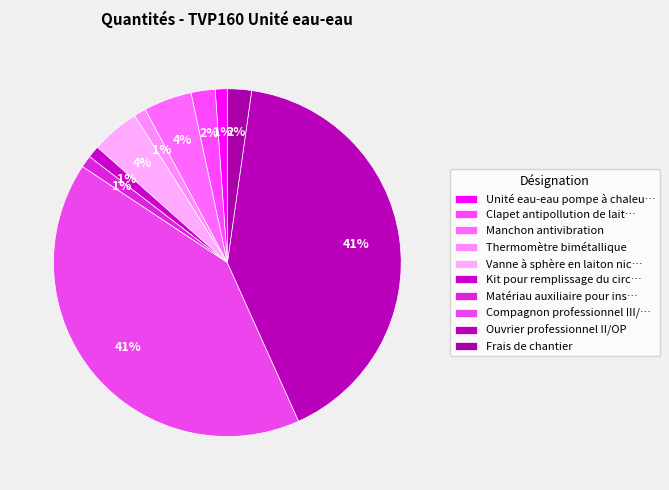

Count the number of slices in the pie.

10